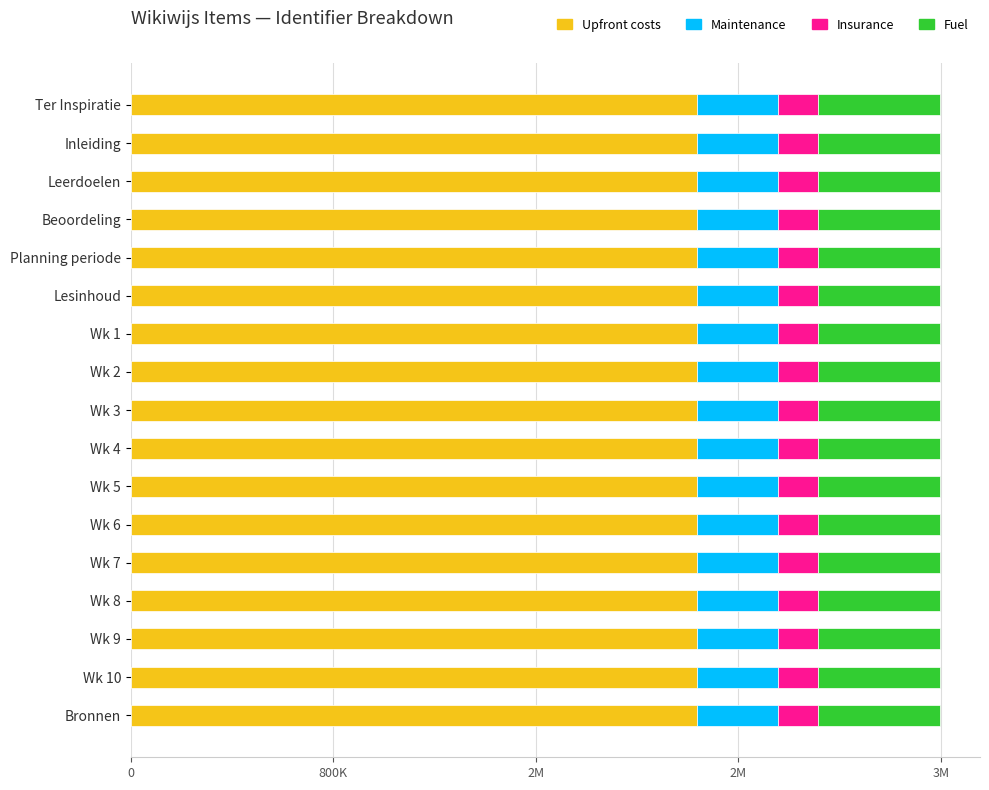

List the series in order of their peak value, lowest first.

Insurance, Maintenance, Fuel, Upfront costs